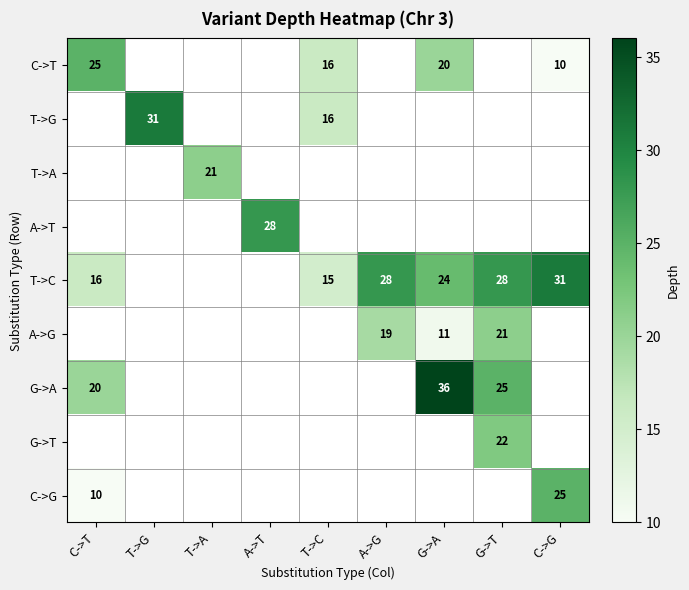

Between T->C and T->A, which is larger?

T->A